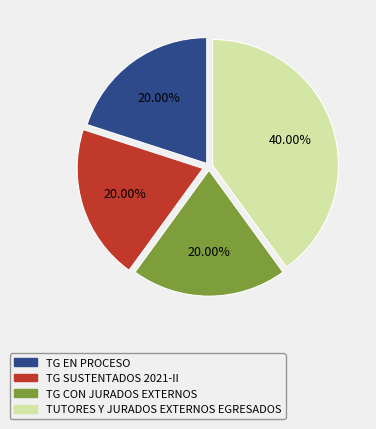

How many segments does this pie chart have?

4